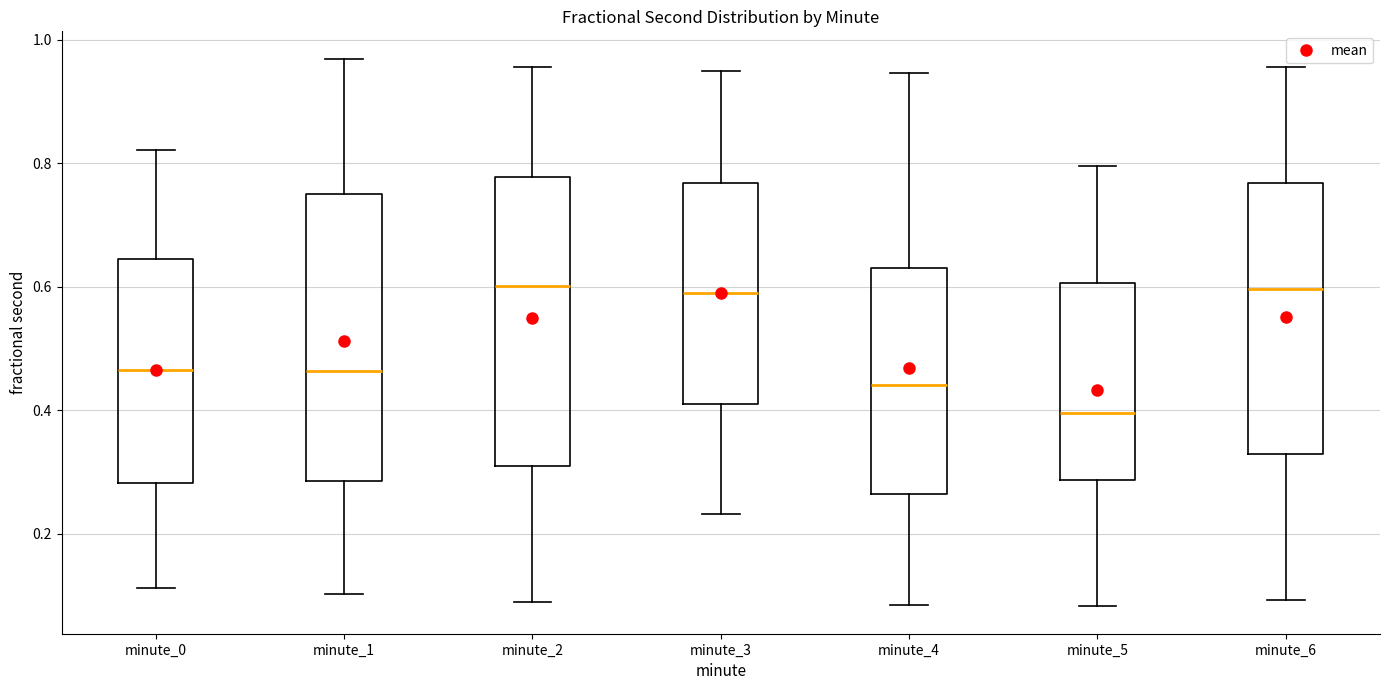

Where does the lower whisker of the box for minute_4 end on the y-axis? The values are not printed on the chart, so give them approximately, as read against the axis.

0.08